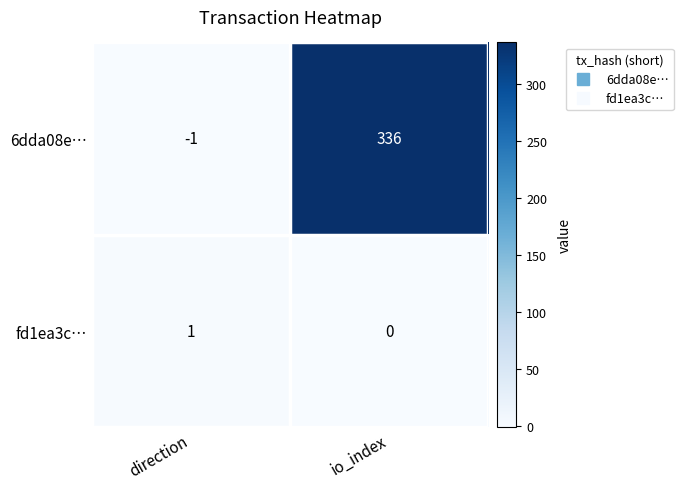

What is the greatest value displayed?

336